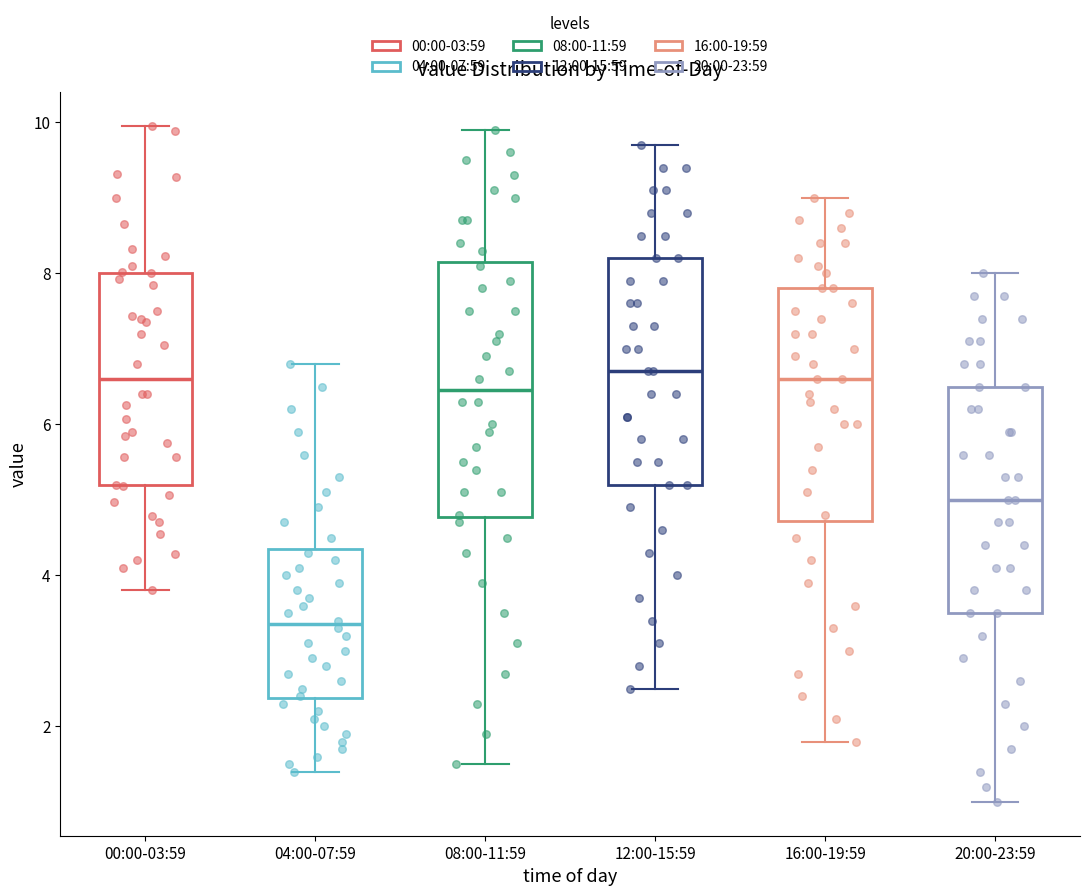

Comparing the boxes themselves (not the whiskers), which one is the tallest?

08:00-11:59